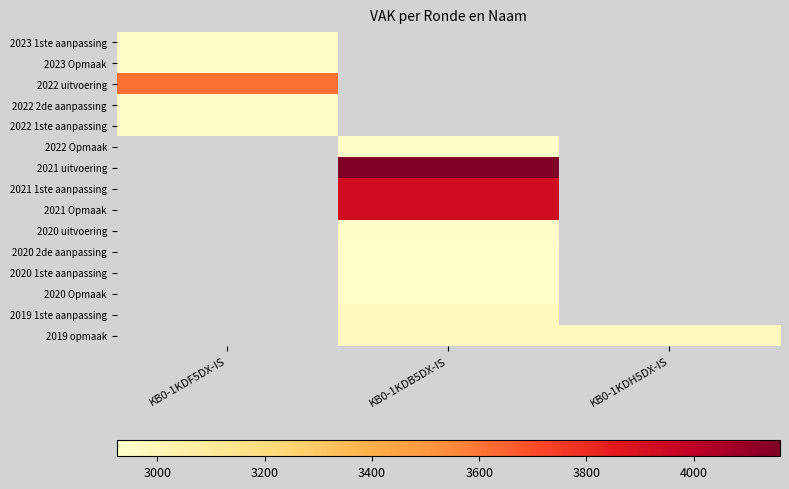

True or false: 2020 1ste aanpassing has a value of 2924.0 at KB0-1KDB5DX-IS.

True